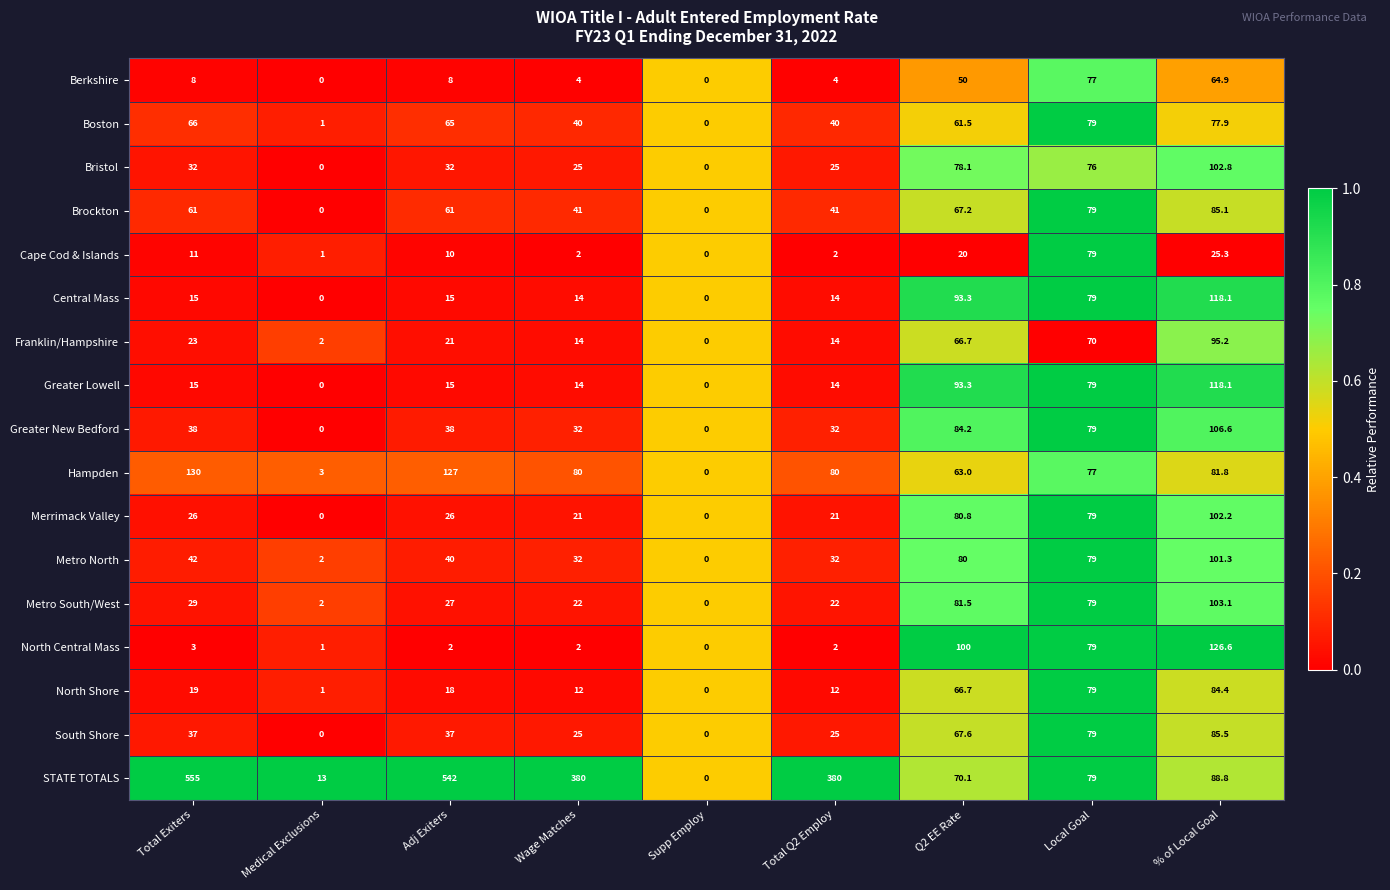

Where is Berkshire nearest to the value 38?

Q2 EE Rate